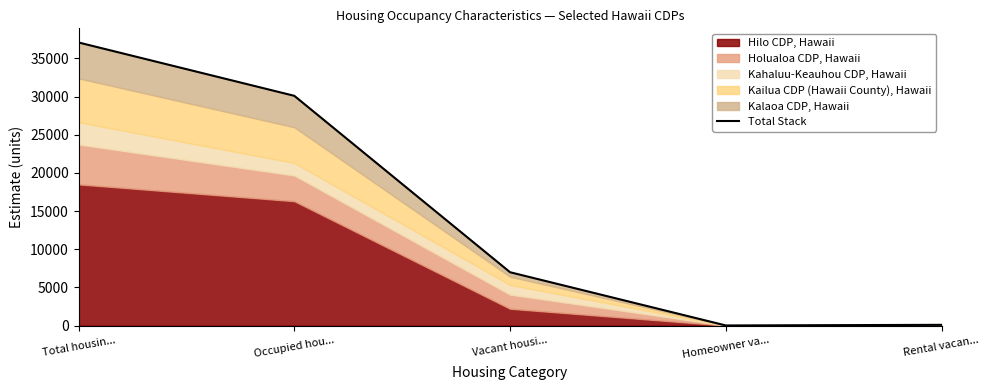

The value at Homeowner va... is 15.1. True or false?

True